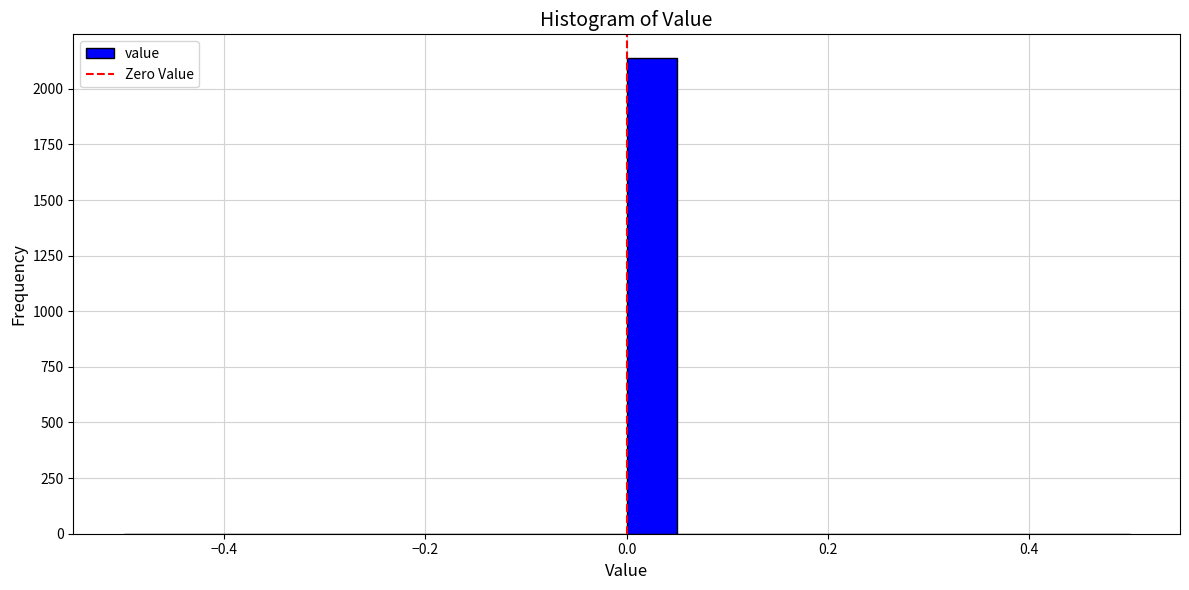

Around what value on the x-axis is the tallest bar? Give the approximate position of its centre, as read against the axis.

0.02